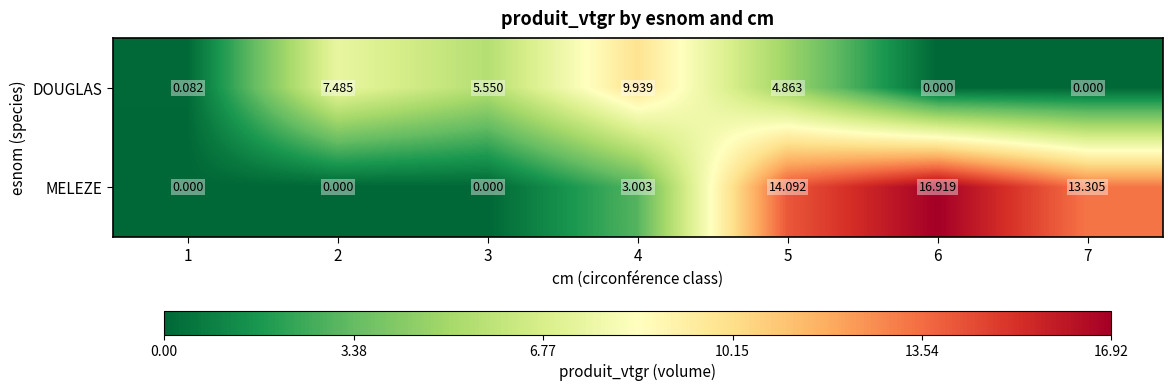

Rank the series by their average value, from lowest to highest.

DOUGLAS, MELEZE